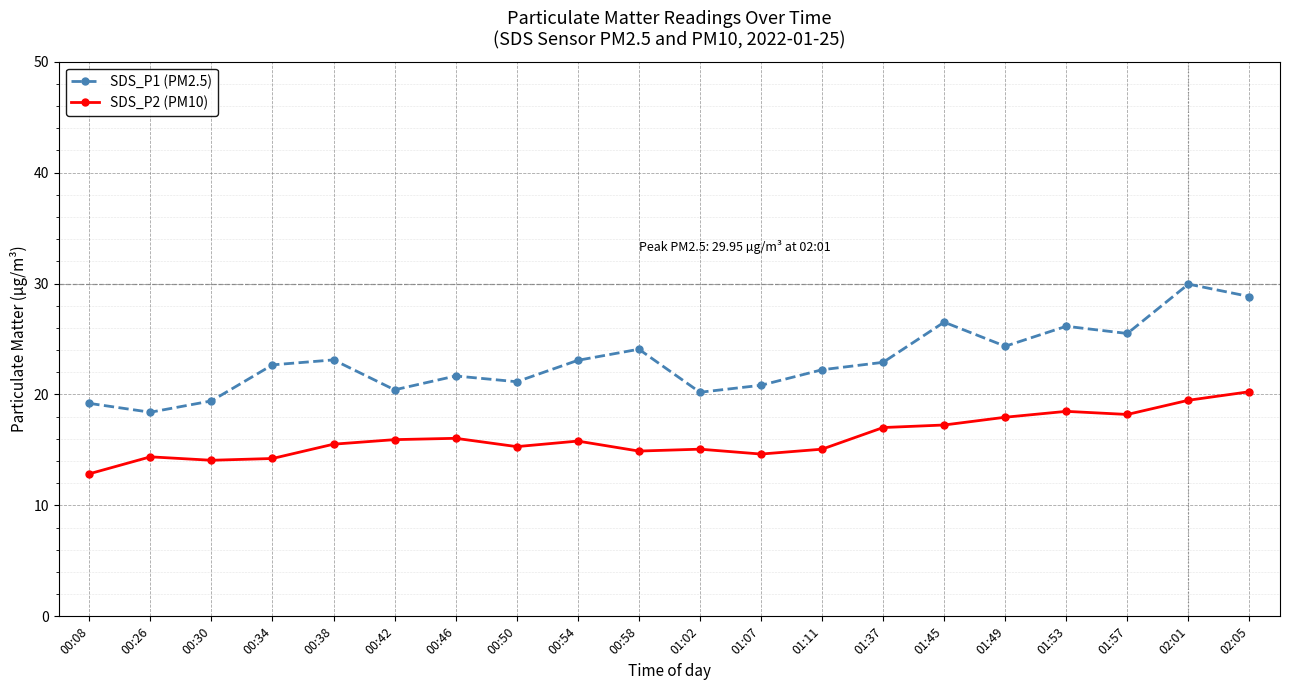

True or false: SDS_P2 (PM10) and SDS_P1 (PM2.5) intersect in this chart.

False